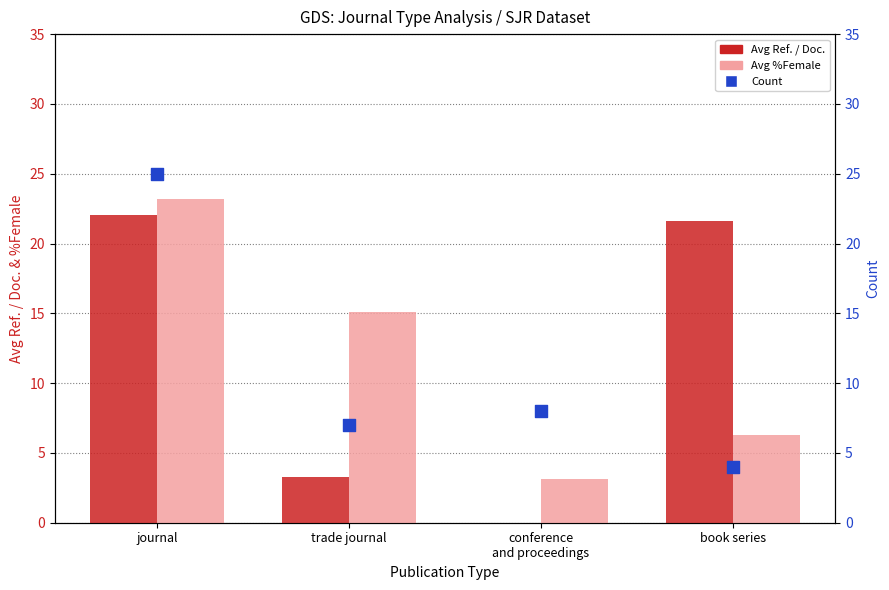

Is the value of Count at conference
and proceedings greater than the value of Avg Ref. / Doc. at conference
and proceedings?

Yes